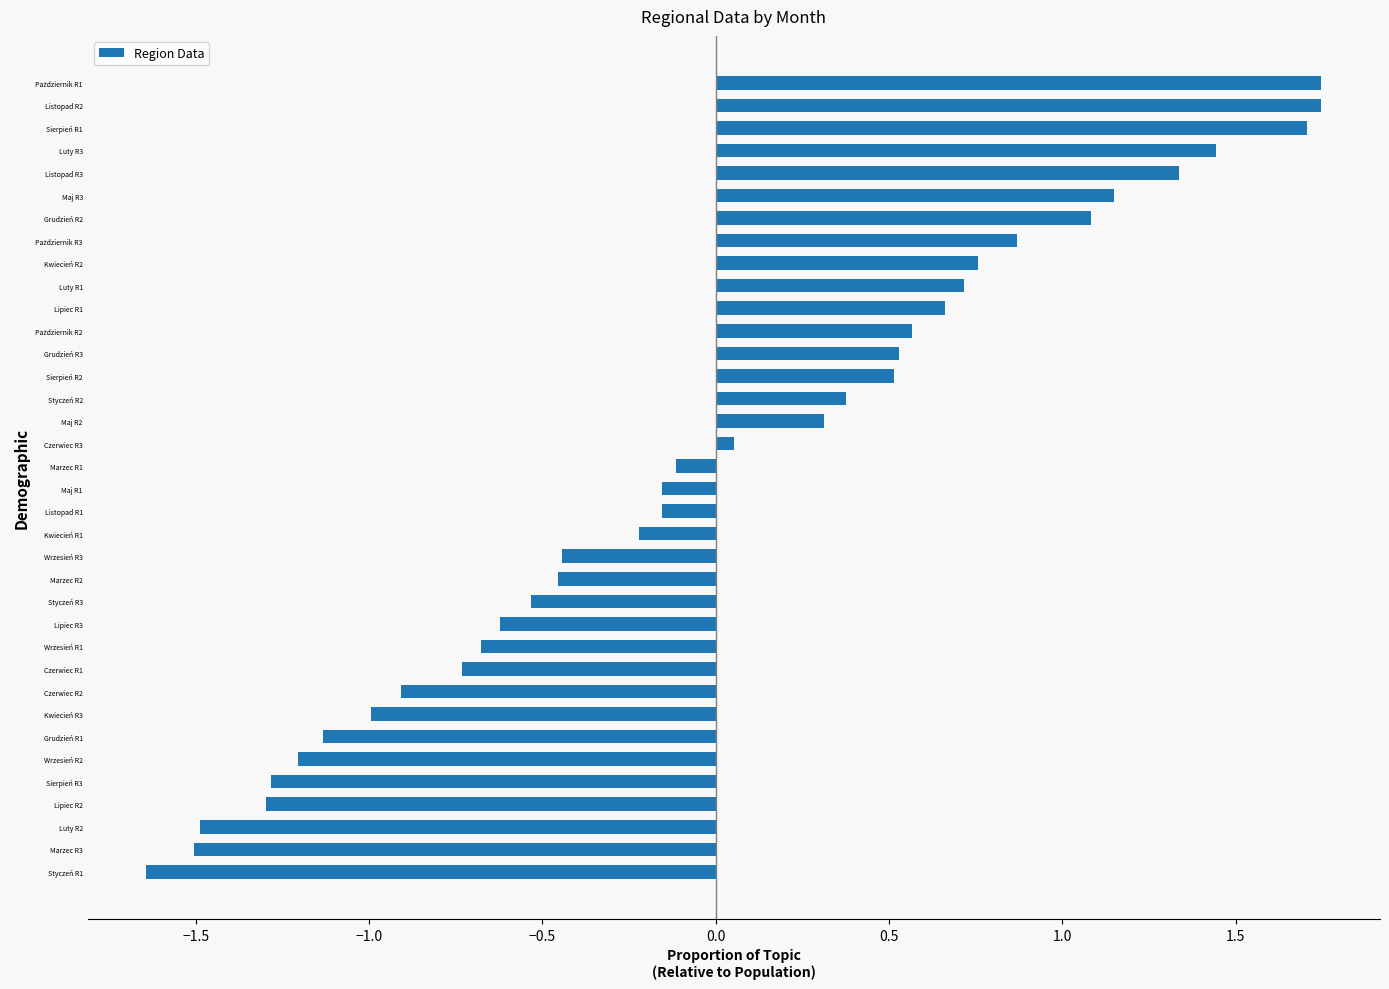

Count the number of values greater than 0.

17